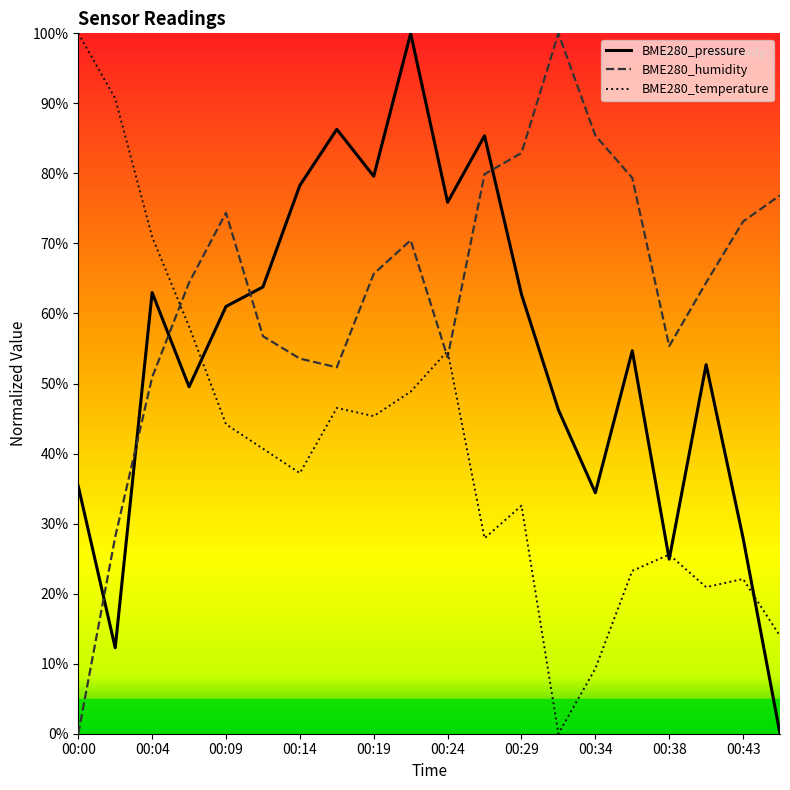

What is the difference between the maximum and second lowest values in the BME280_humidity series?

71.9